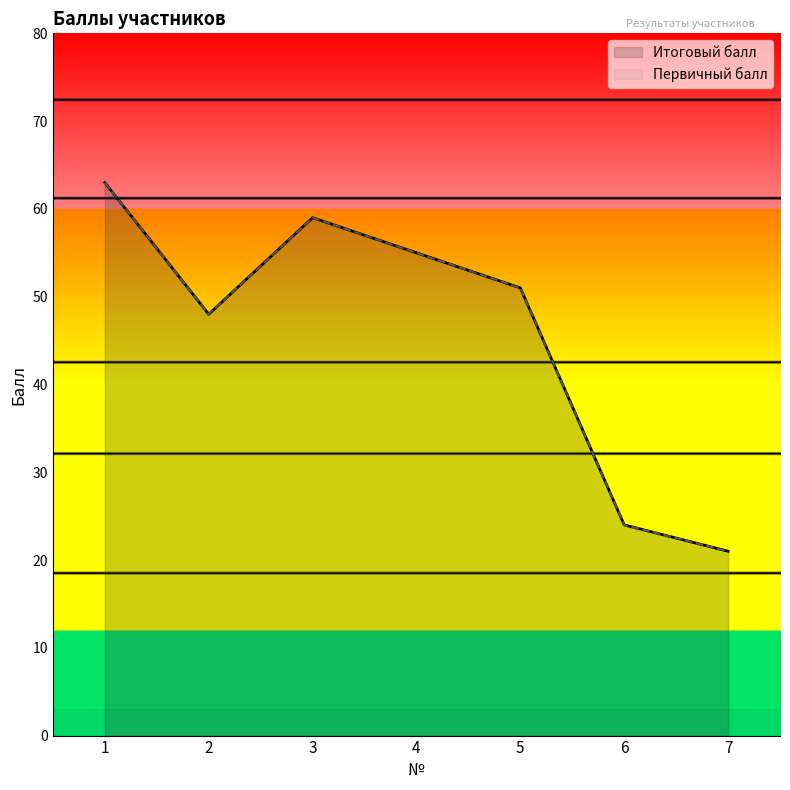

At which label is Первичный балл closest to 42?

2